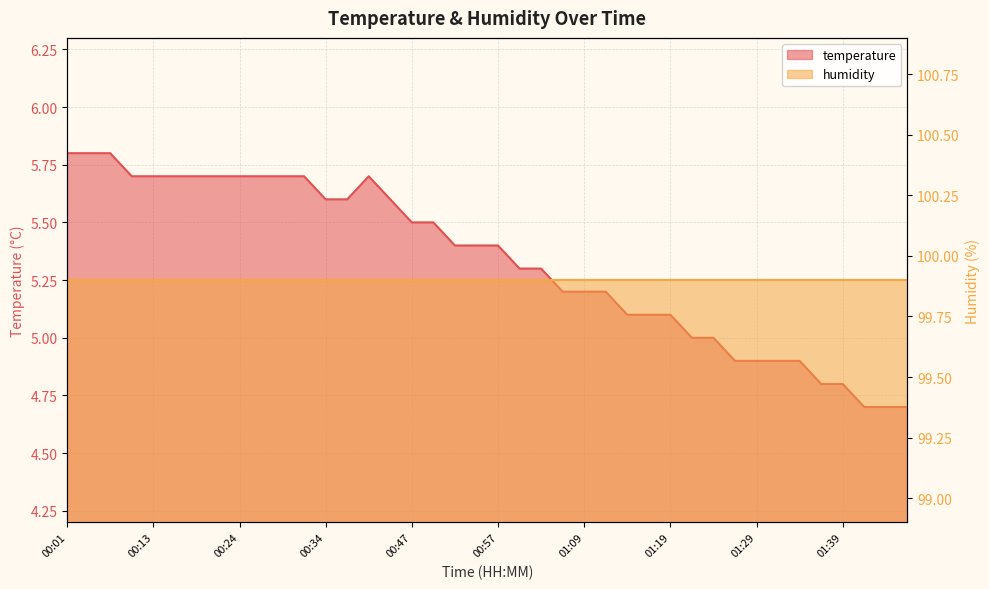

Reading right to left, transcribe all the data shown in this chart.

01:47=4.7	01:44=4.7	01:42=4.7	01:39=4.8	01:37=4.8	01:34=4.9	01:32=4.9	01:29=4.9	01:27=4.9	01:24=5.0	01:22=5.0	01:19=5.1	01:17=5.1	01:14=5.1	01:12=5.2	01:09=5.2	01:07=5.2	01:04=5.3	01:02=5.3	00:57=5.4	00:54=5.4	00:52=5.4	00:49=5.5	00:47=5.5	00:41=5.6	00:39=5.7	00:36=5.6	00:34=5.6	00:31=5.7	00:29=5.7	00:26=5.7	00:24=5.7	00:21=5.7	00:19=5.7	00:16=5.7	00:13=5.7	00:08=5.7	00:06=5.8	00:03=5.8	00:01=5.8